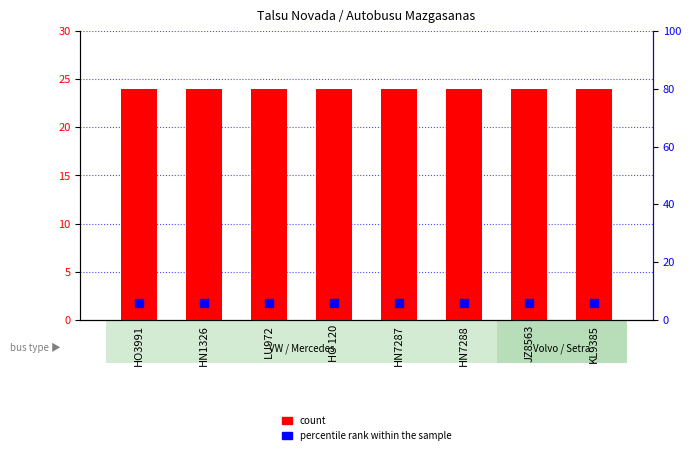

At which category is the sum across all series the highest?

HO3991